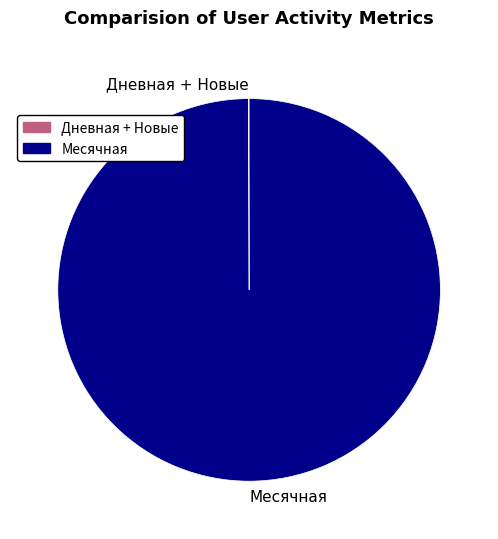

Does any single category account for the majority?

Yes